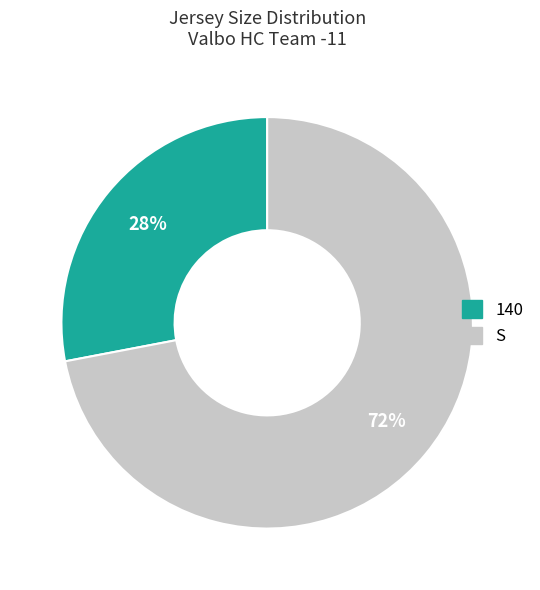

To the nearest percent, what is the difference between the 140 and S slice percentages?

44%